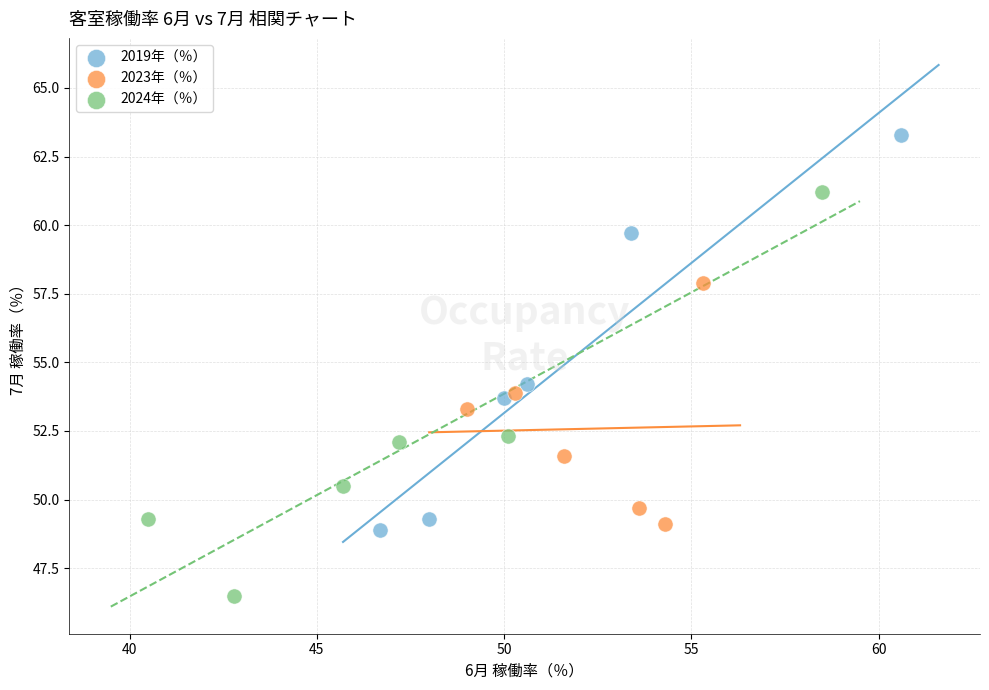

Which series reaches the maximum Y coordinate?

2019年（％）